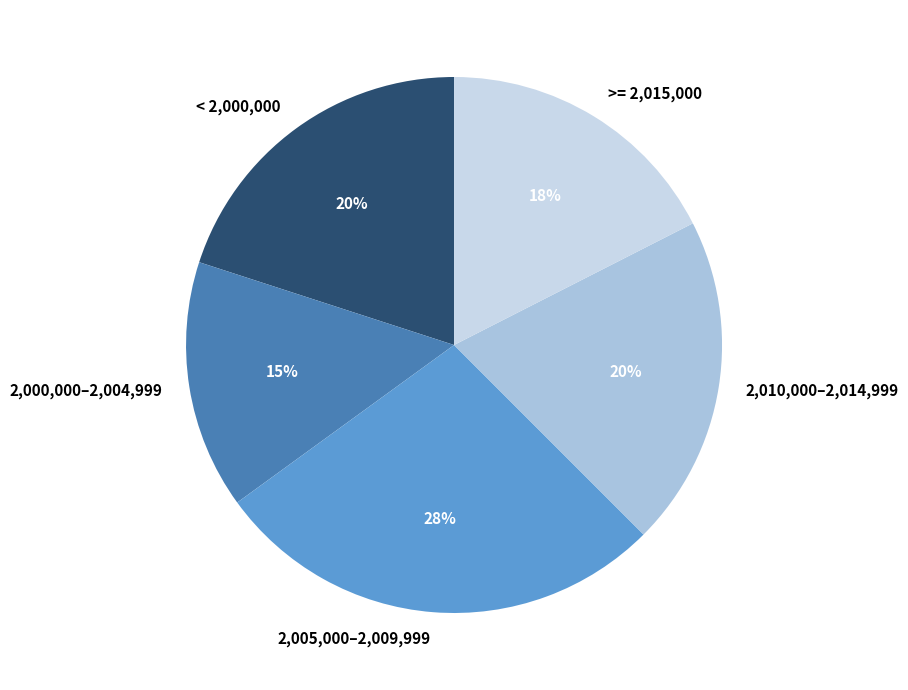

Is it true that 2,005,000–2,009,999 is 27% of the pie?

True